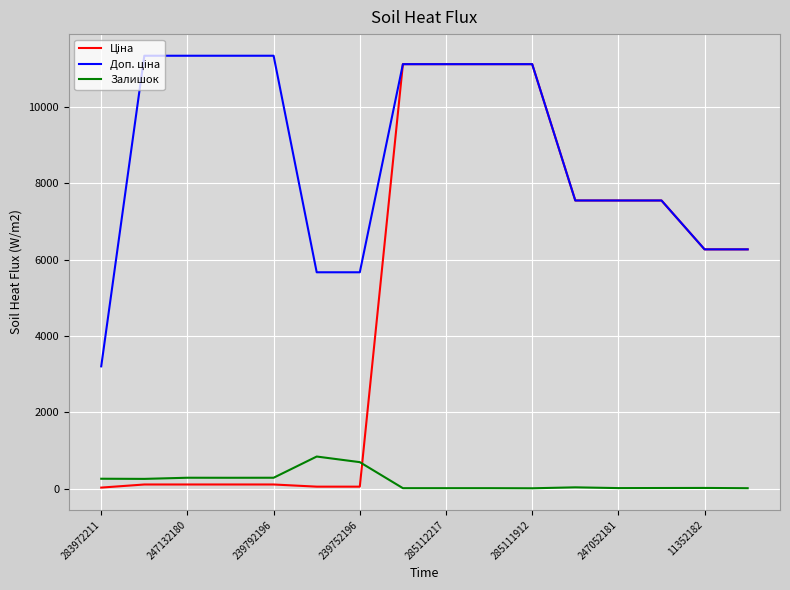

What is the maximum value for Залишок?

845.0